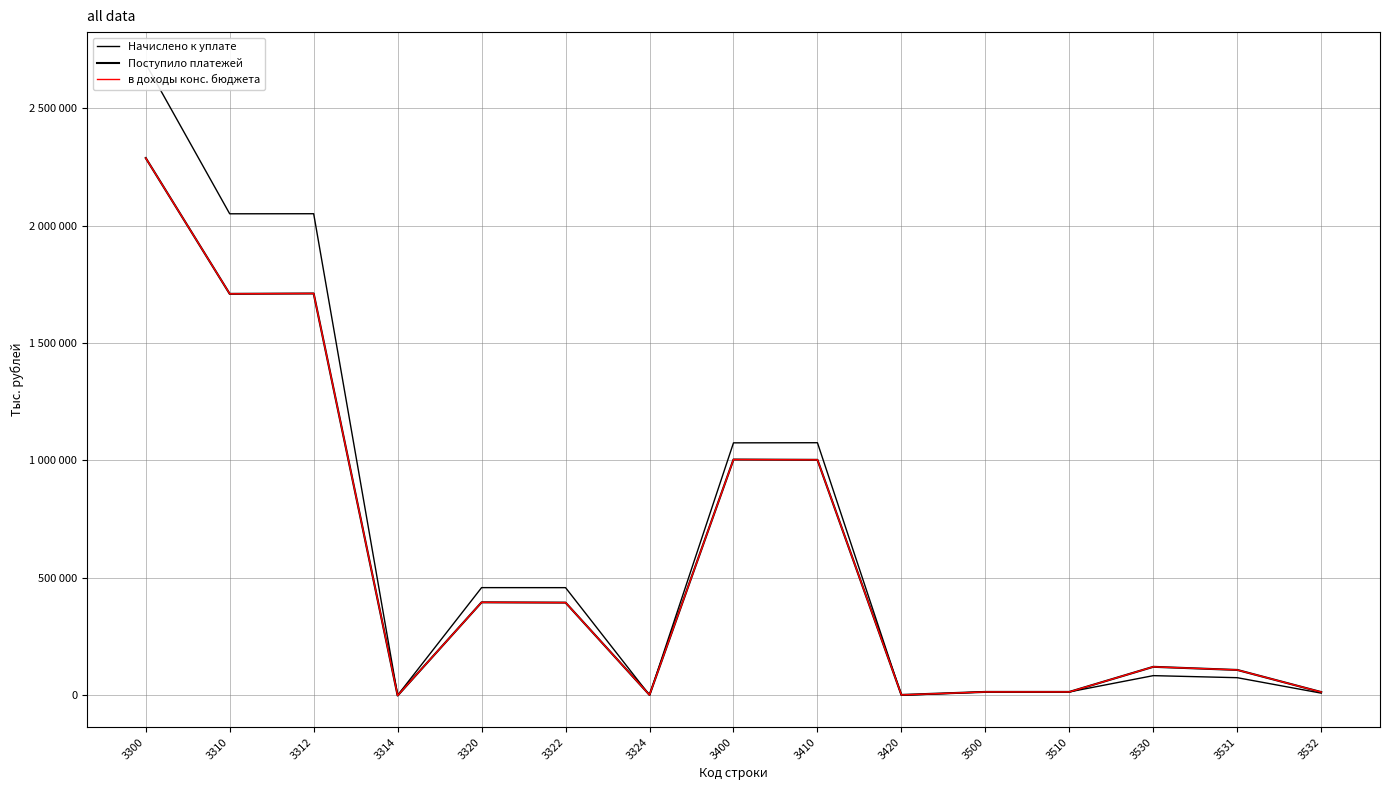

True or false: Начислено к уплате has a value of 1075676 at 3410.

True